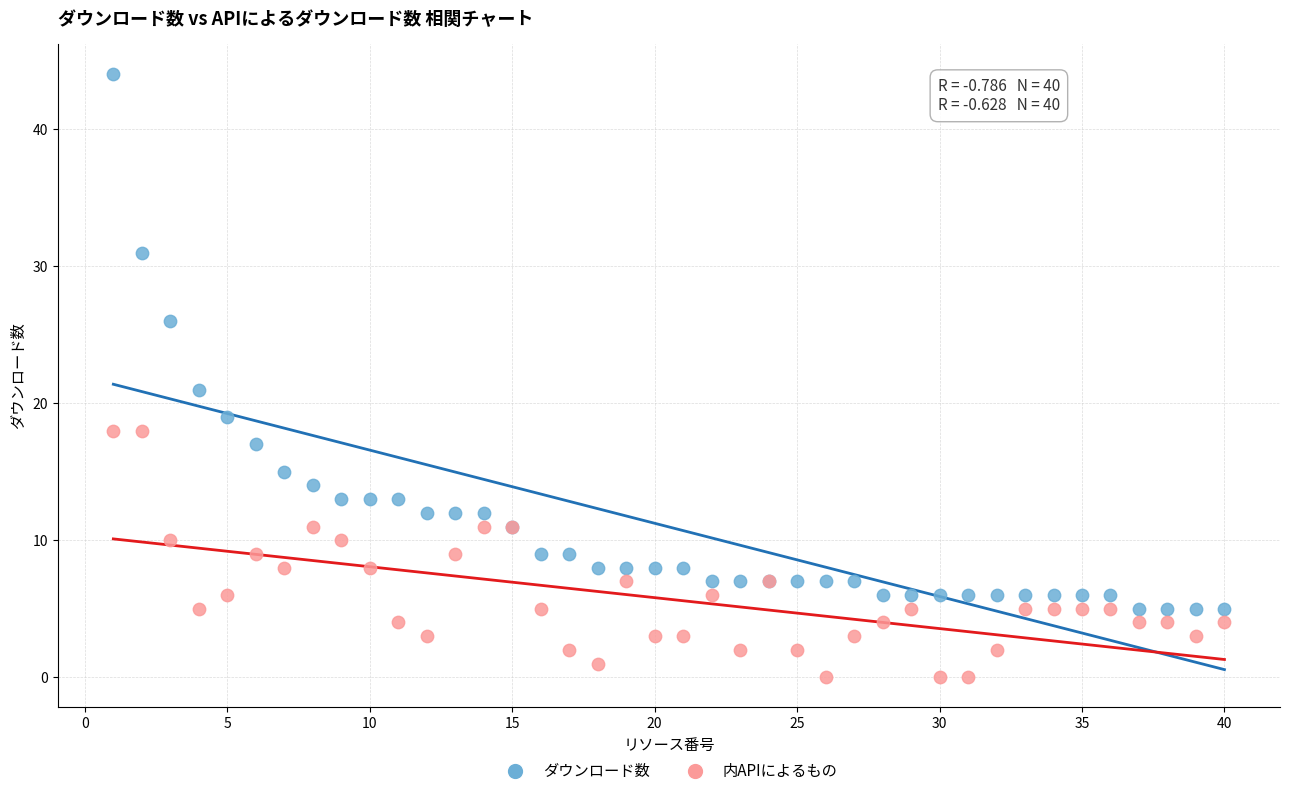

Which series has the largest Y range (max minus min)?

ダウンロード数